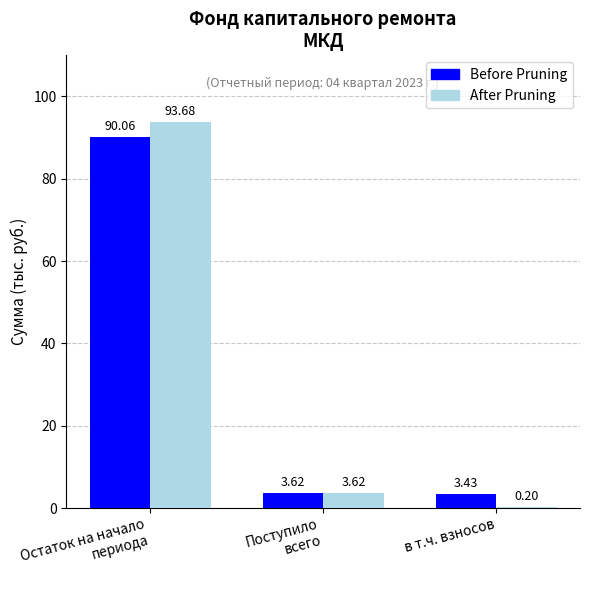

Count the number of categories in the chart.

3